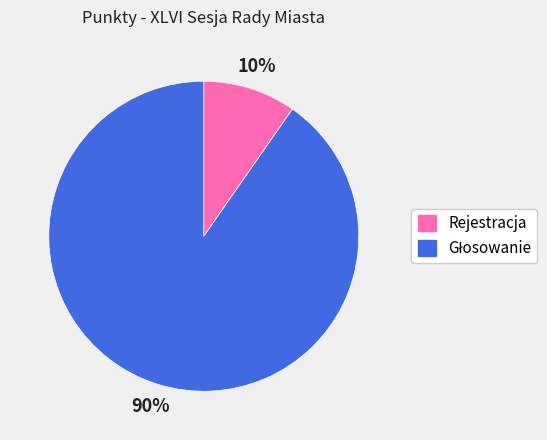

Is Rejestracja the majority of the pie?

No